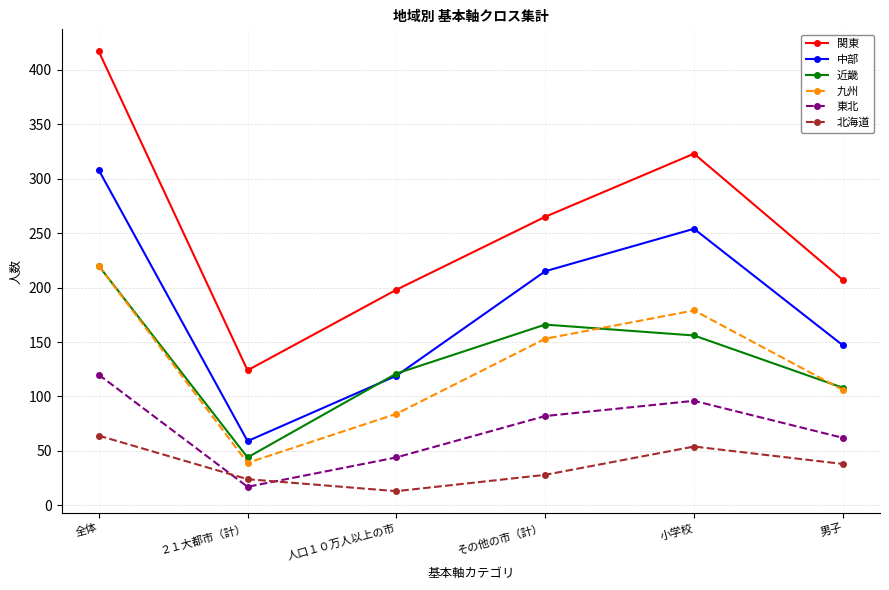

Between 全体 and 人口１０万人以上の市, which series saw the biggest shift?

関東